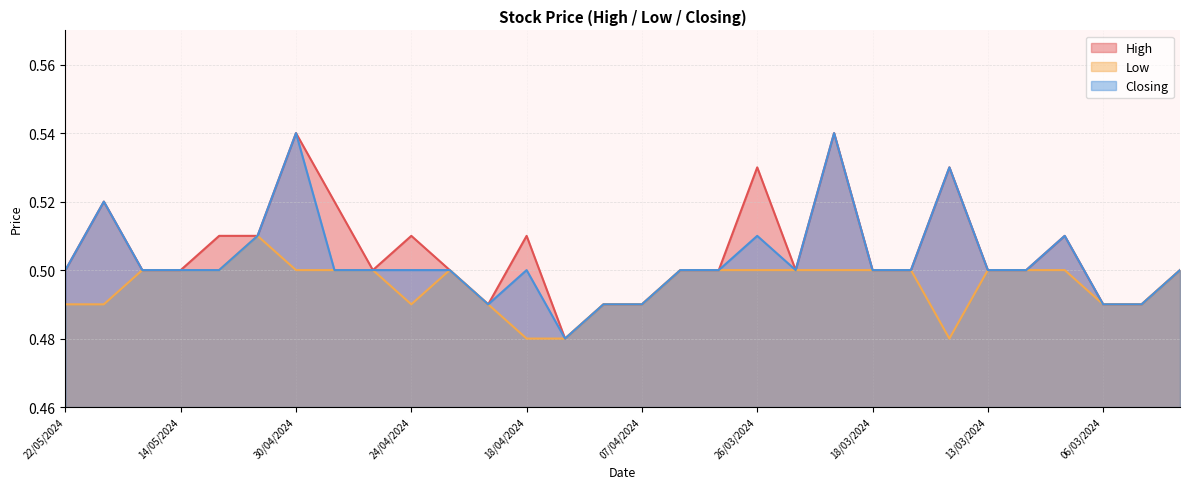

Rank the series by their average value, from lowest to highest.

Low, Closing, High